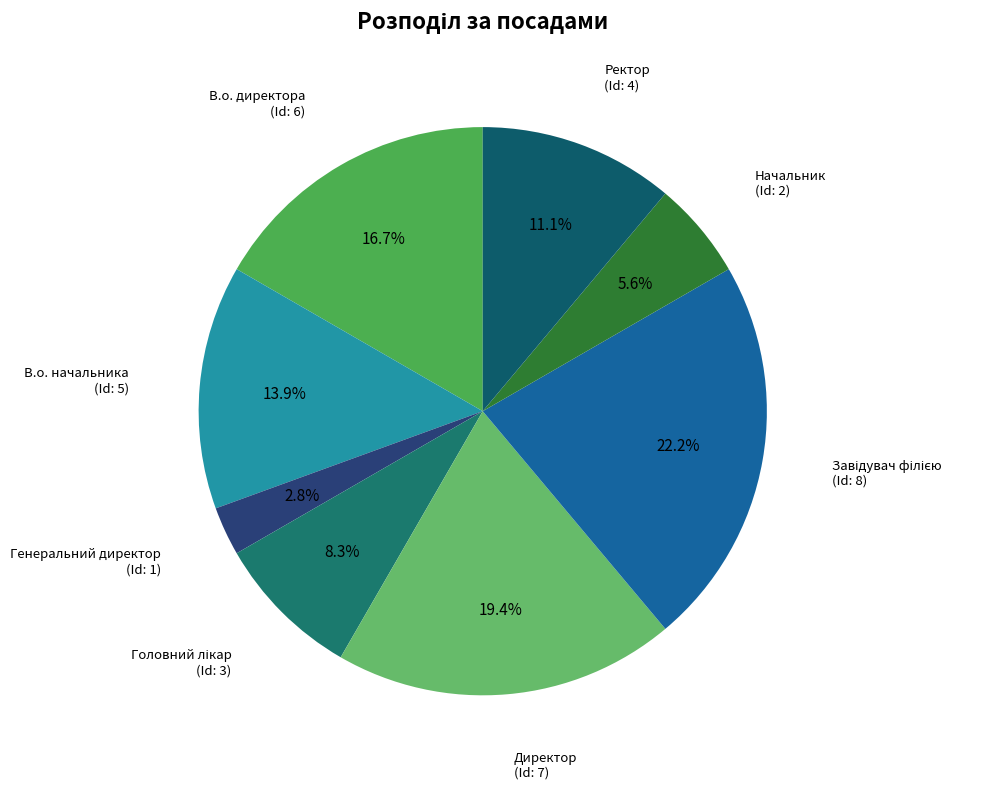

How many slices are in this pie chart?

8